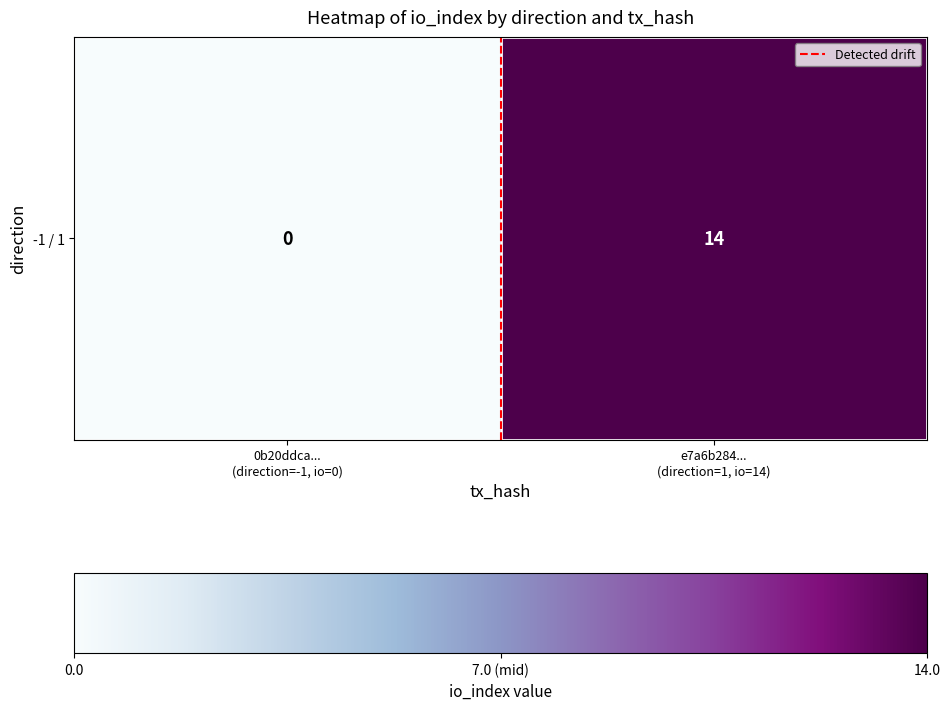

At how many categories does at least one series exceed 0?

1